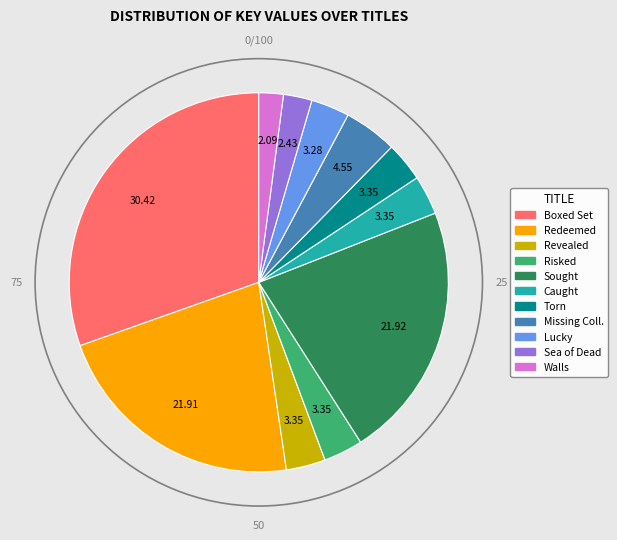

How many slices are in this pie chart?

11